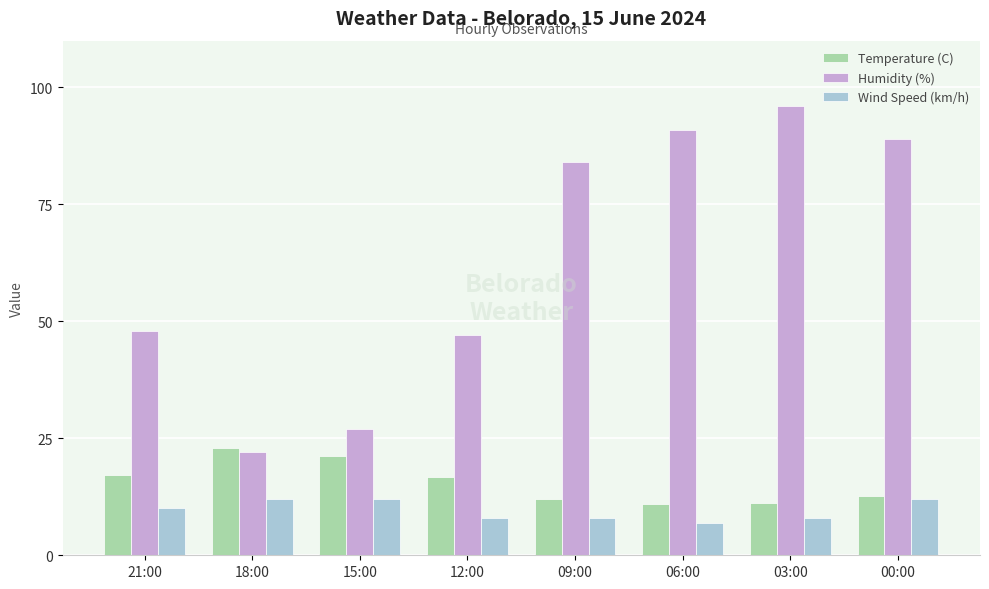

What is the difference between the maximum and minimum values in the Temperature (C) series?

12.0